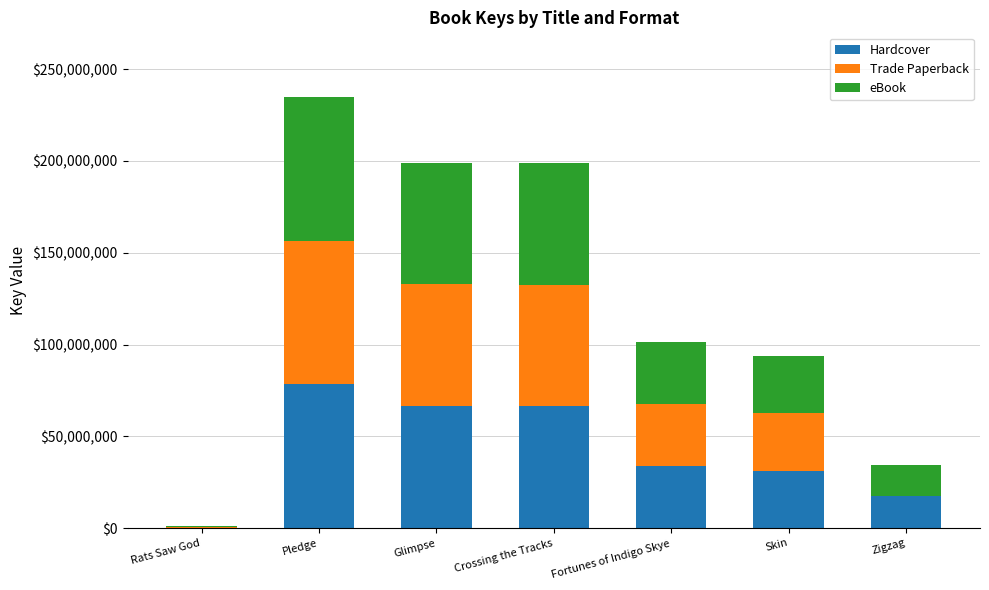

Does the chart contain stacked bars?

Yes